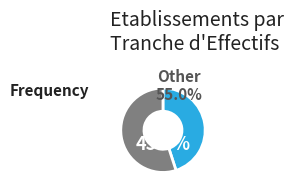

Combined, do 02 and 13 account for over 50%?

No